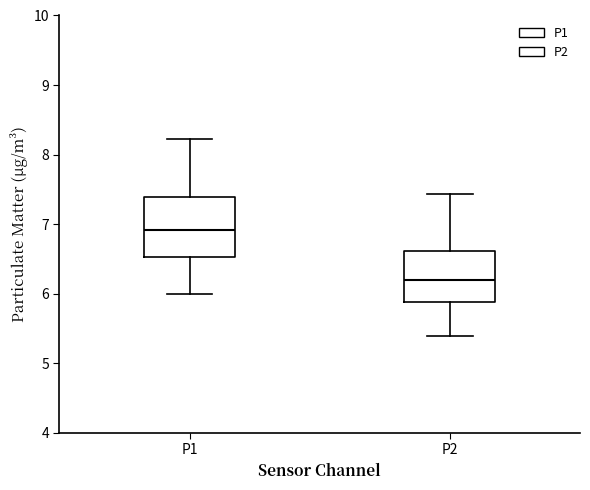

Comparing the boxes themselves (not the whiskers), which one is the tallest?

P1